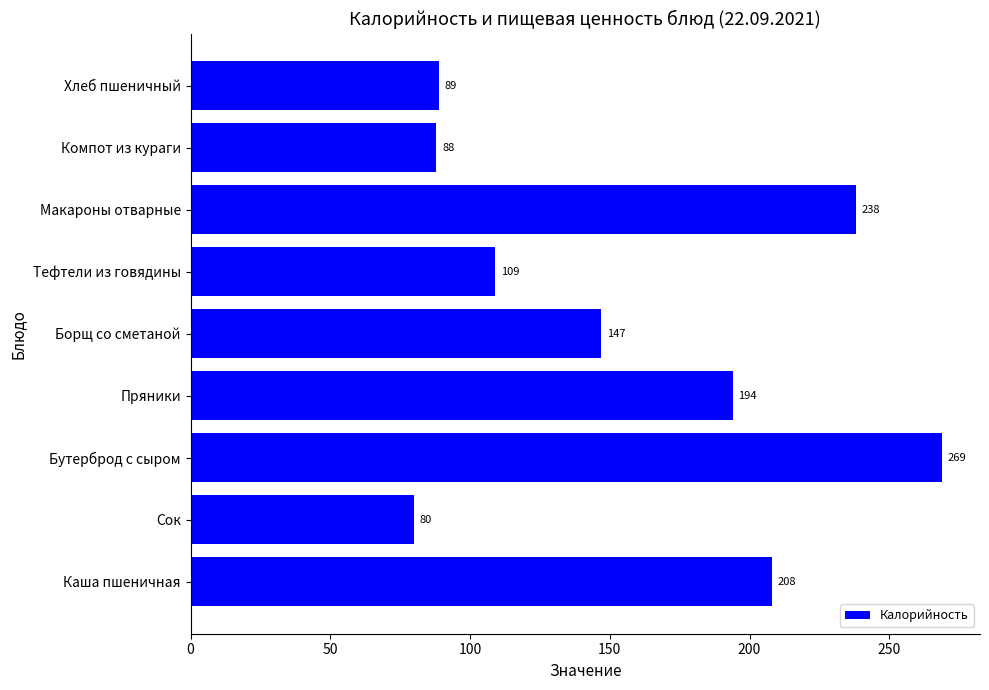

Reading top to bottom, extract all data points from this chart.

89	88	238	109	147	194	269	80	208